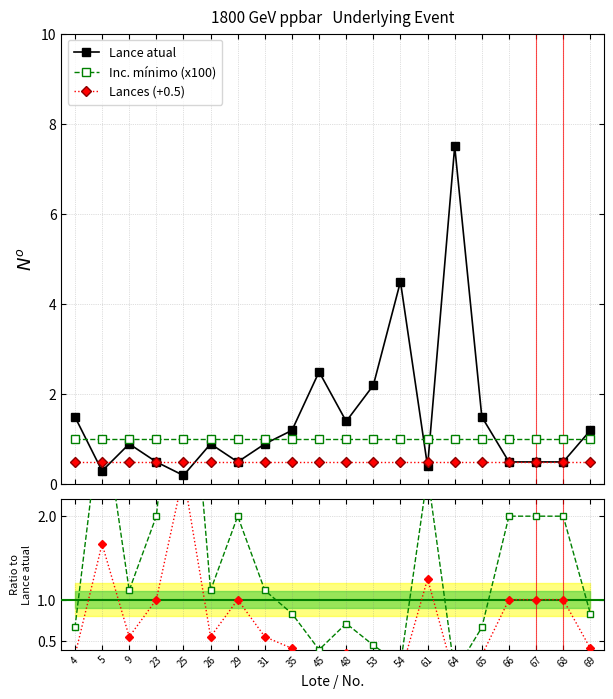

What is the value of the Lance atual point at the 20th from the left?

1.2